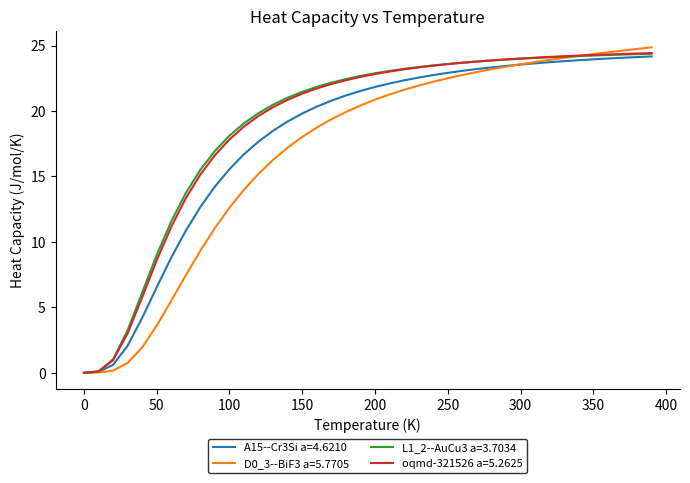

What is the greatest value displayed?

24.9